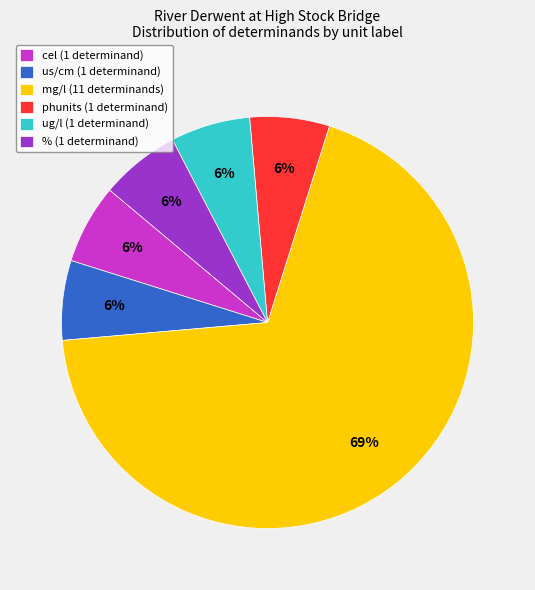

Is the sum of phunits (1 determinand) and cel (1 determinand) greater than half?

No